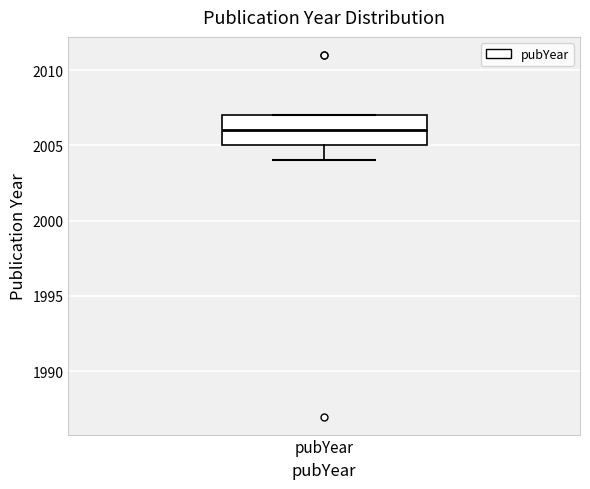

Where does the lower whisker of the box for pubYear end on the y-axis? The values are not printed on the chart, so give them approximately, as read against the axis.

2004